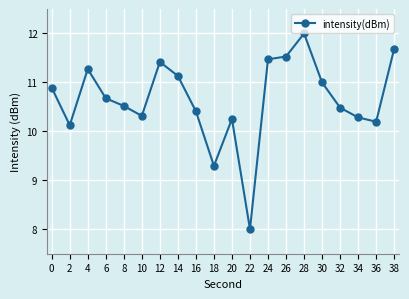

What is the sum of all values?

213.0